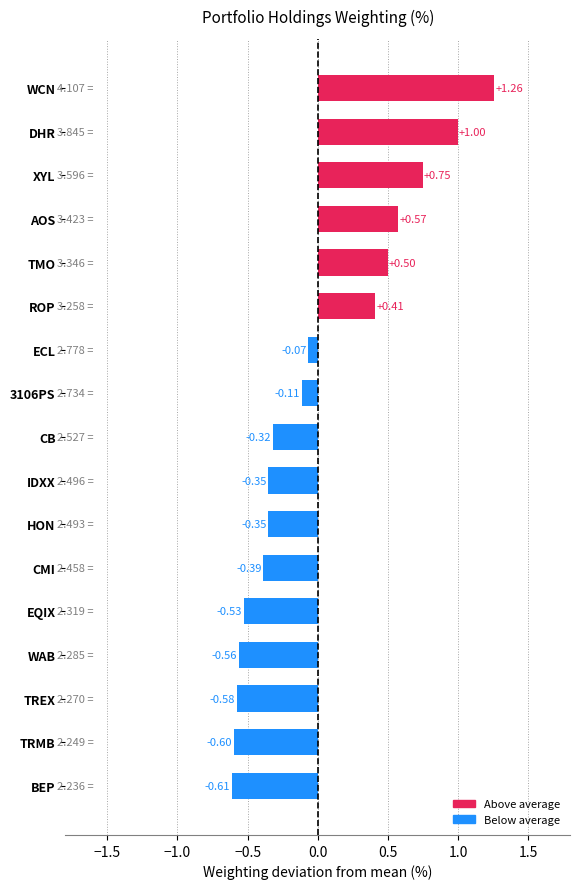

Where is the data nearest to the value 0?

ECL